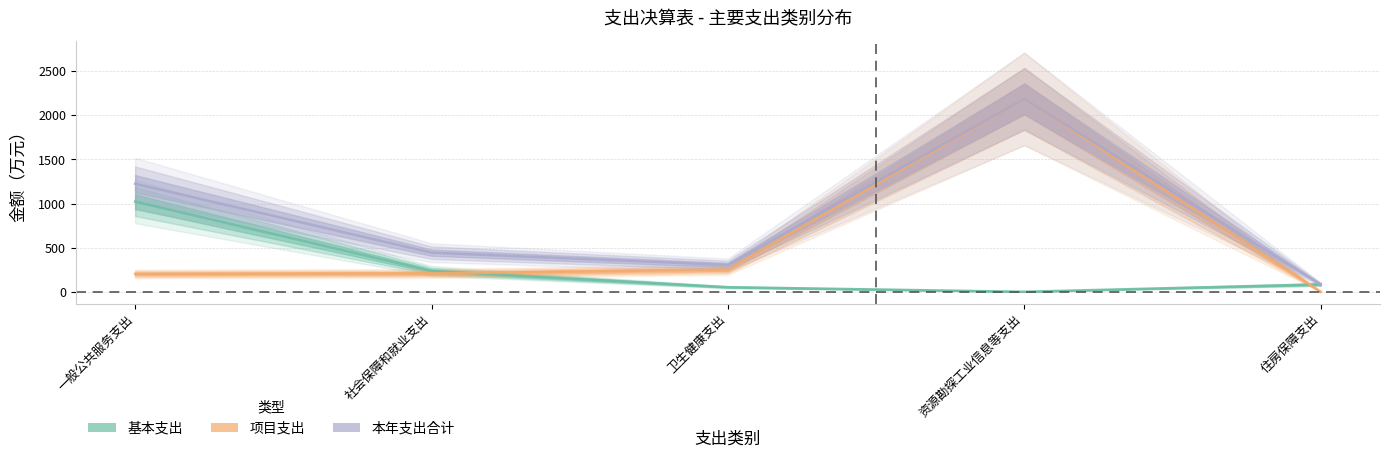

Rank the series by their maximum value, from lowest to highest.

基本支出, 项目支出, 本年支出合计